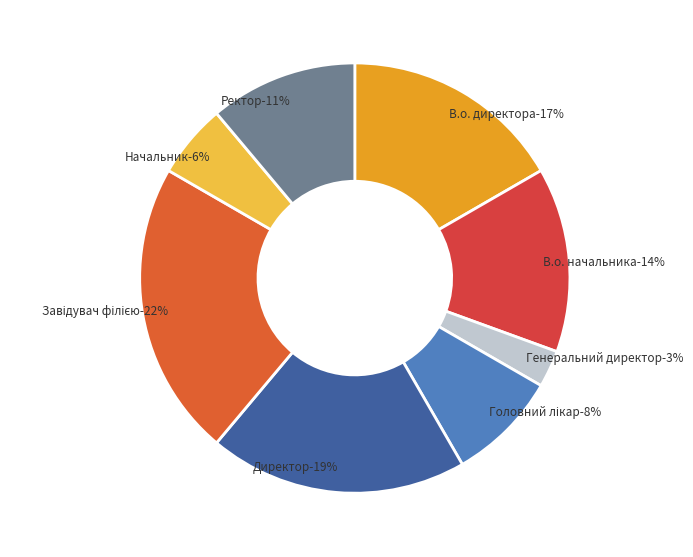

Does any single category account for the majority?

No